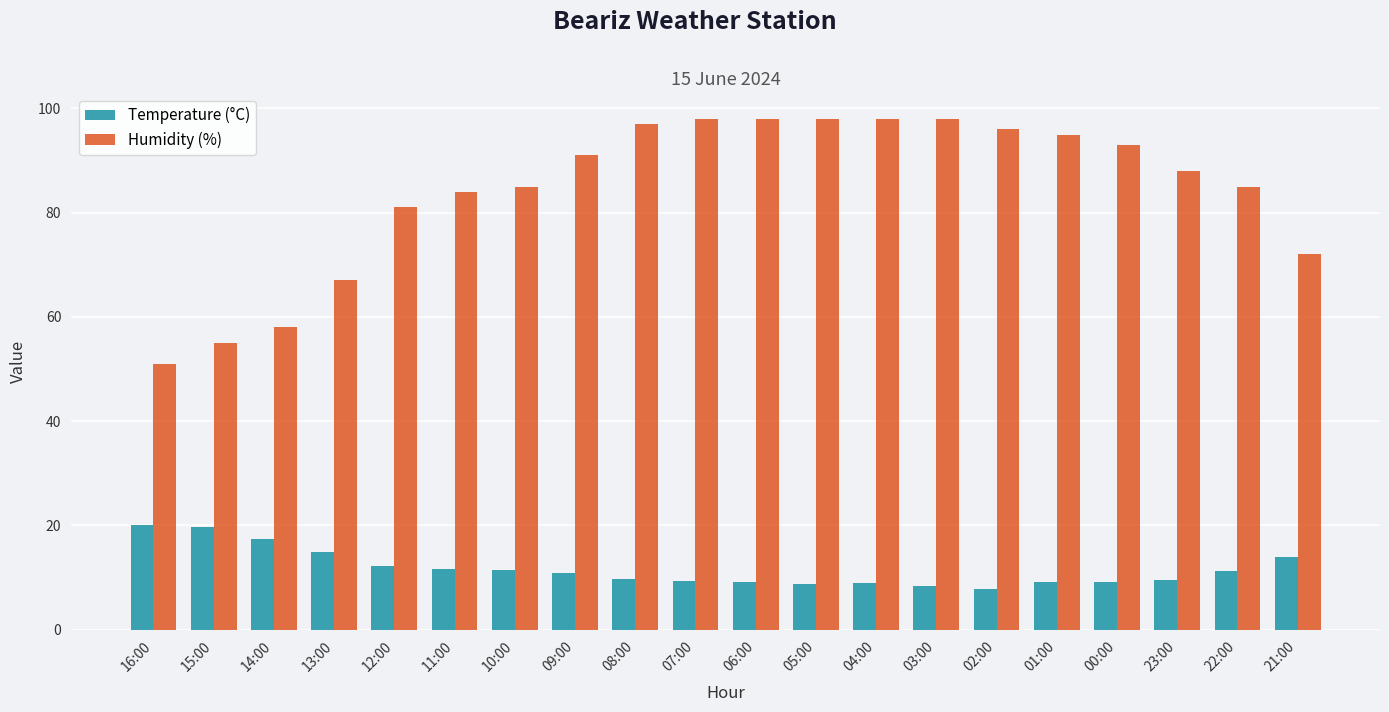

How many bars are there in total?

40